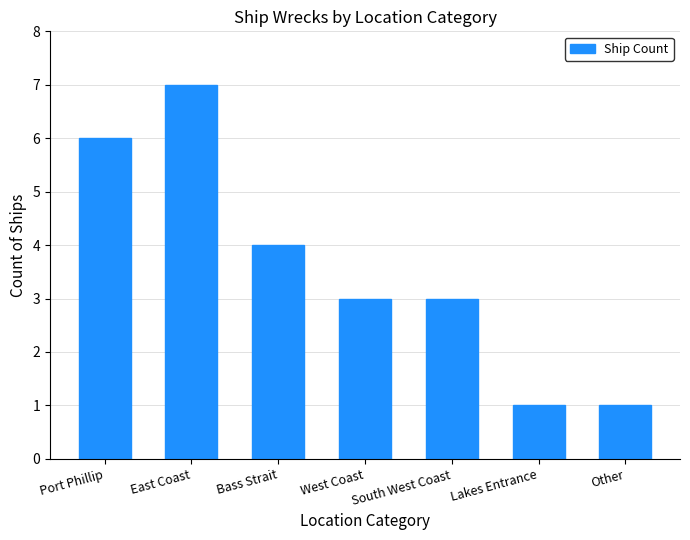

Approximately how many times larger is the value at East Coast compared to Port Phillip?

1.2